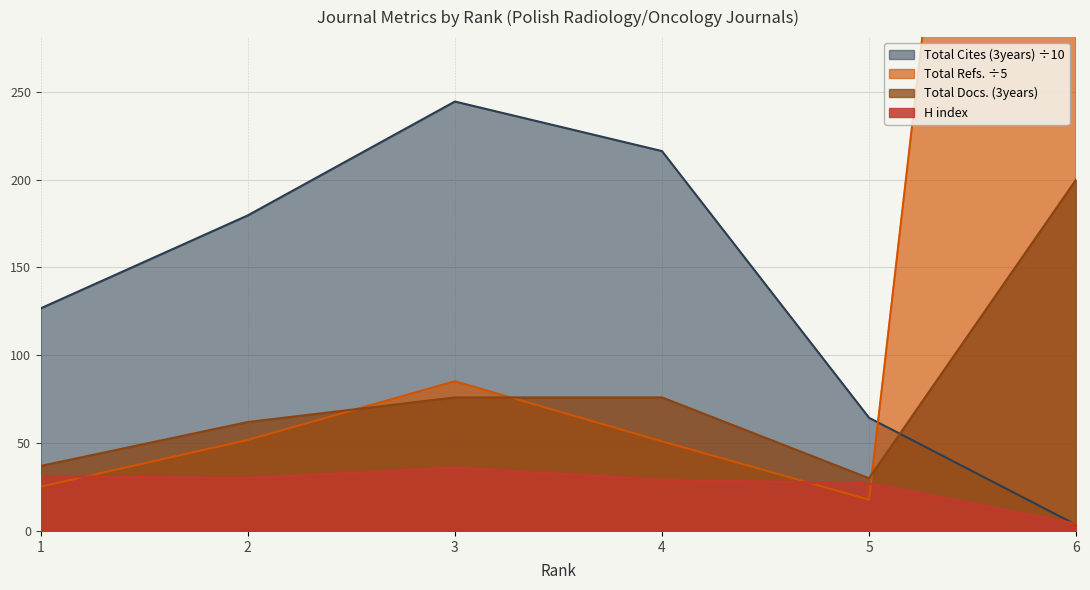

What is the average value of the Total Docs. (3years) series?

80.2